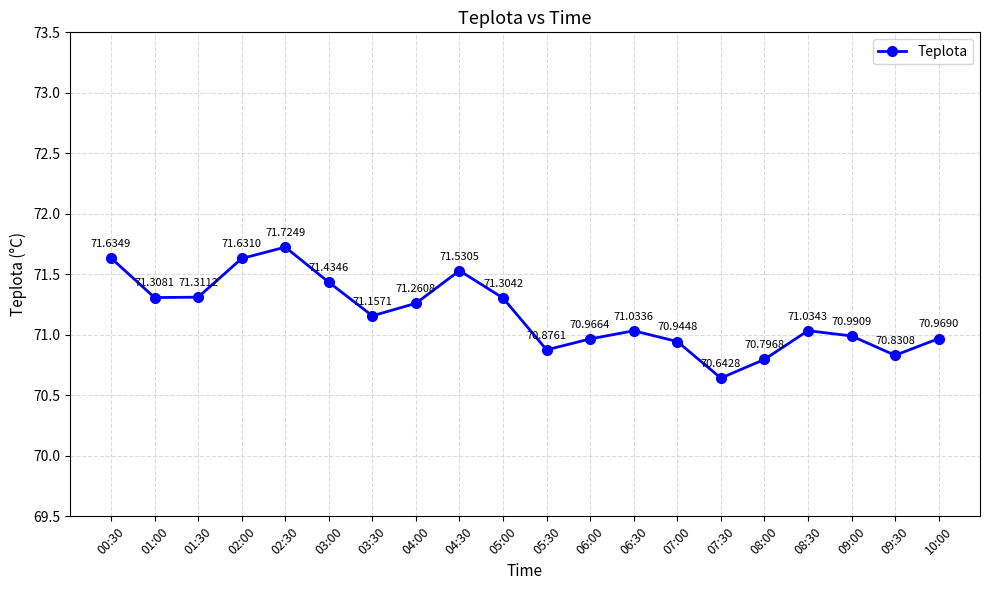

List the labels in order of value, smallest first.

07:30, 08:00, 09:30, 05:30, 07:00, 06:00, 10:00, 09:00, 06:30, 08:30, 03:30, 04:00, 05:00, 01:00, 01:30, 03:00, 04:30, 02:00, 00:30, 02:30